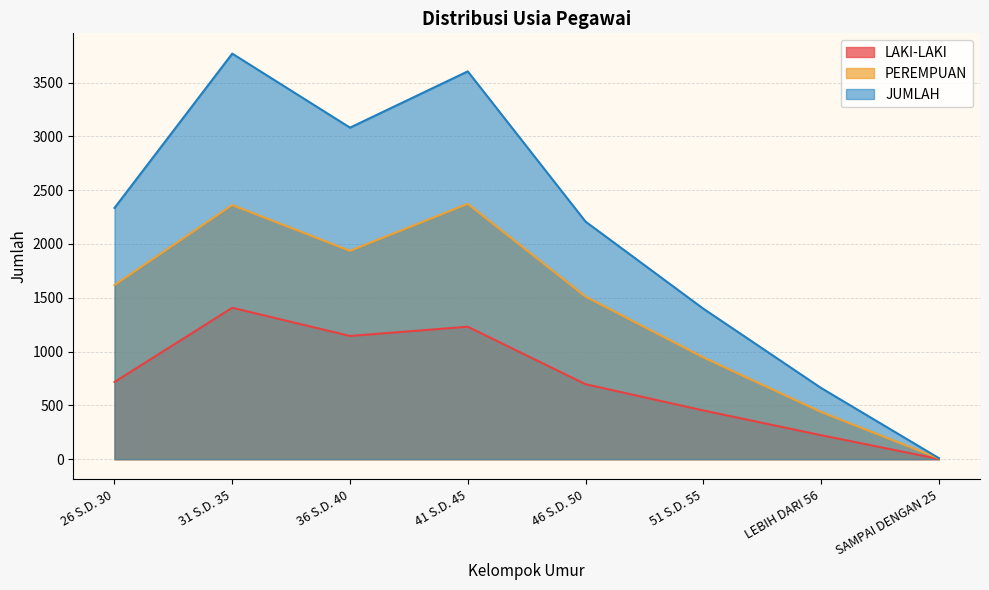

What are all the series names shown in the legend?

LAKI-LAKI, PEREMPUAN, JUMLAH